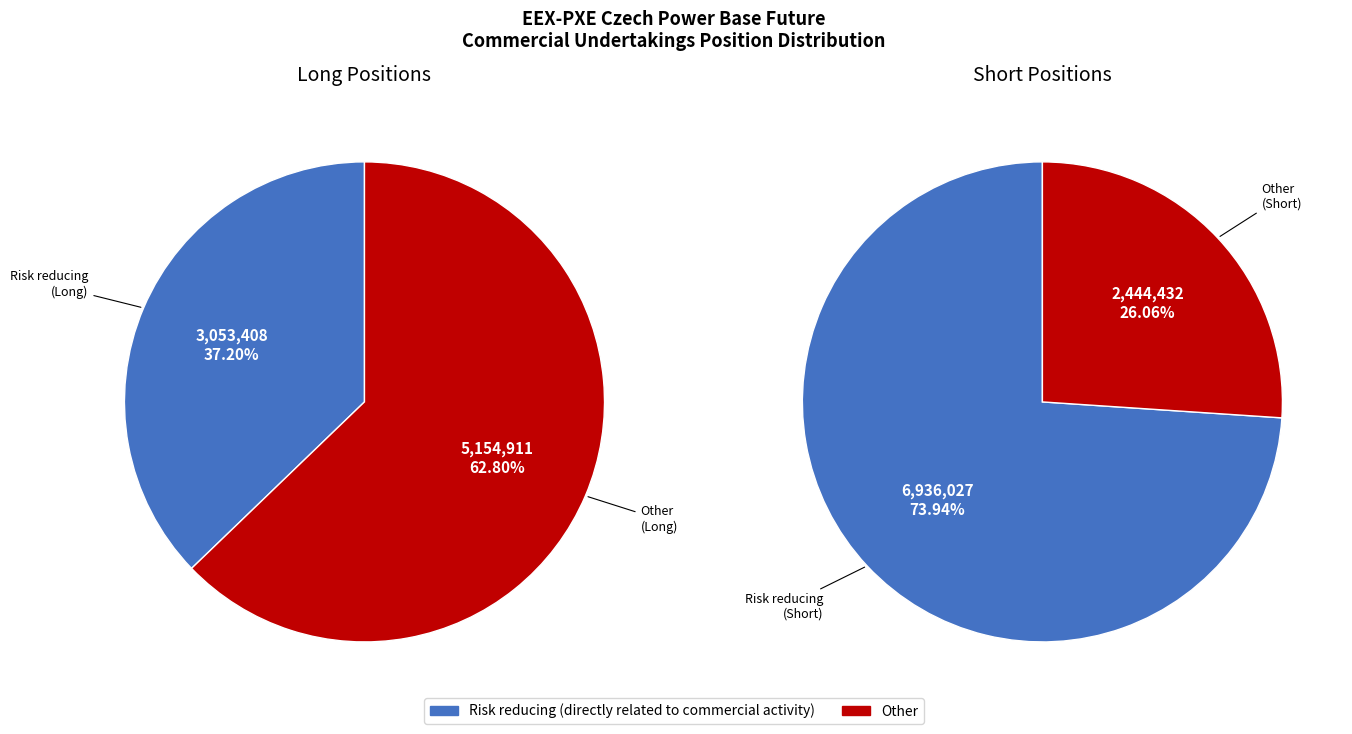

Does Risk reducing (Long) account for over 50% of the chart?

No